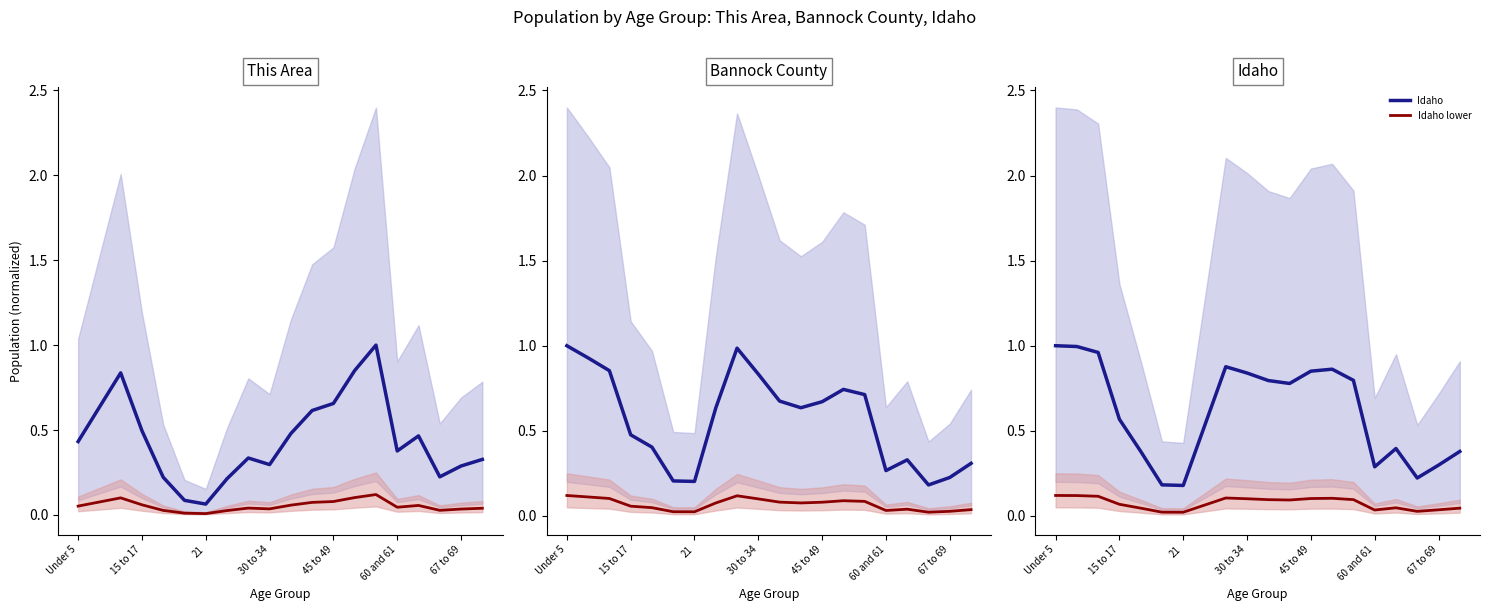

True or false: Idaho lower and Idaho intersect in this chart.

False